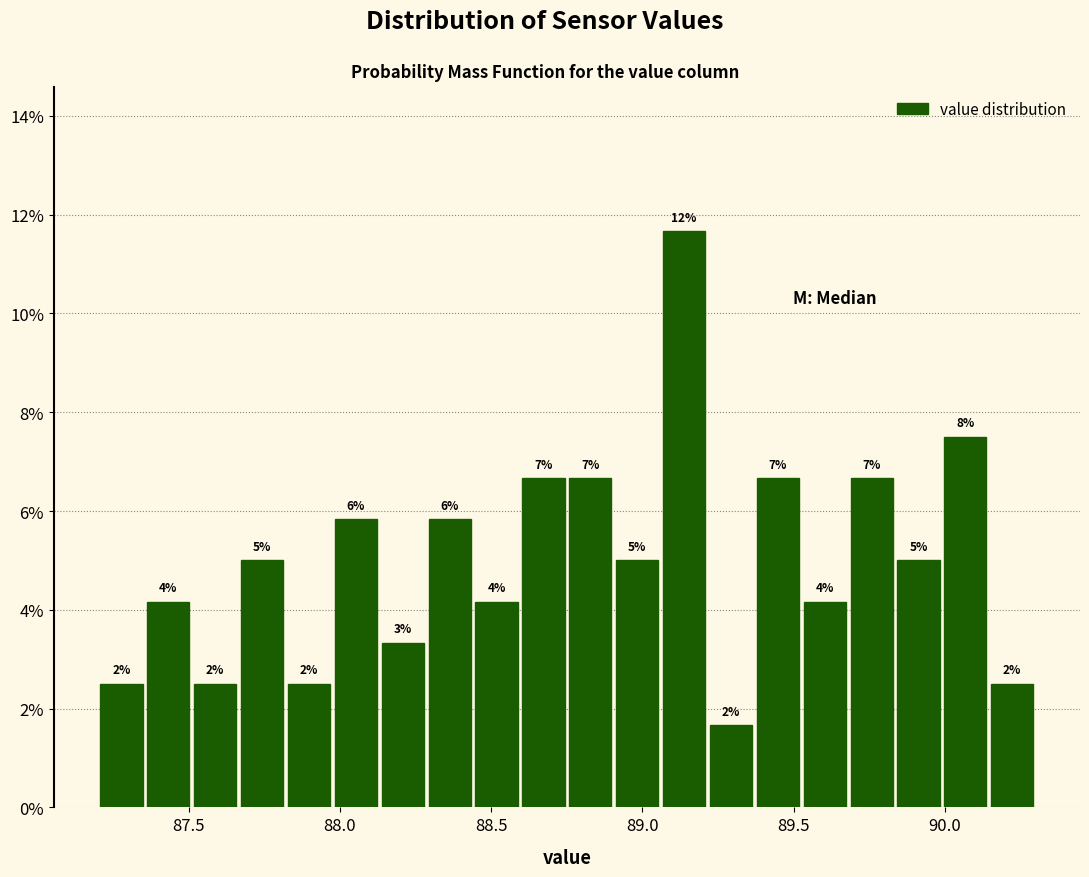

Read against the x-axis, roughly where is the centre of the tallest bar?

89.15